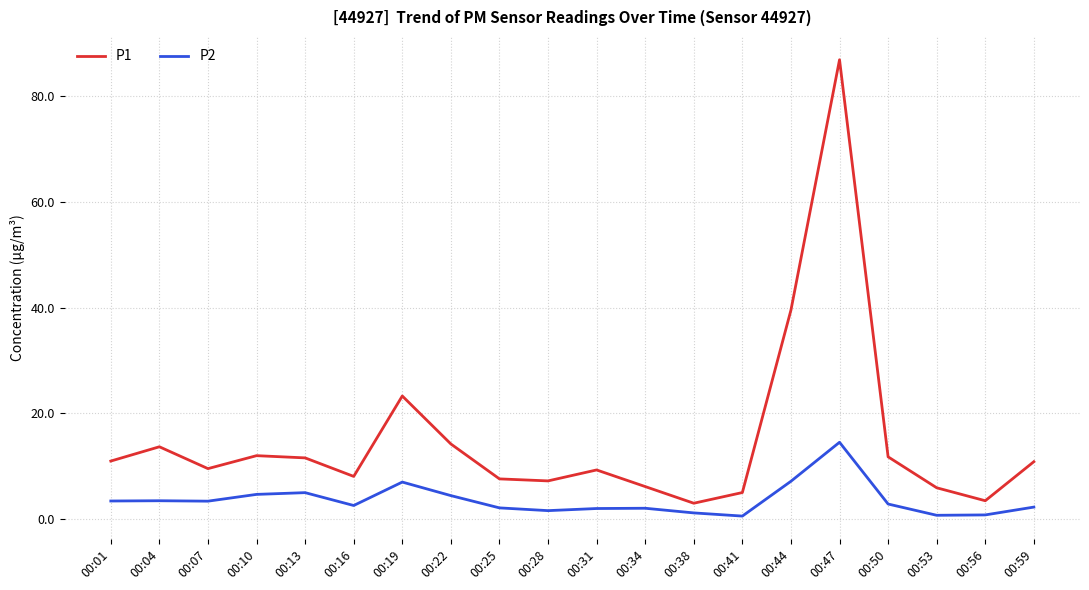

List the series in order of their overall mean, lowest first.

P2, P1